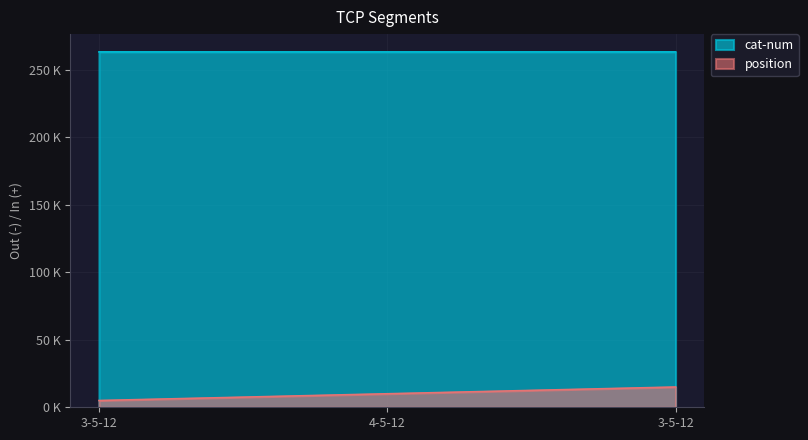

The value of cat-num at 3-5-12 is 263.1. True or false?

True